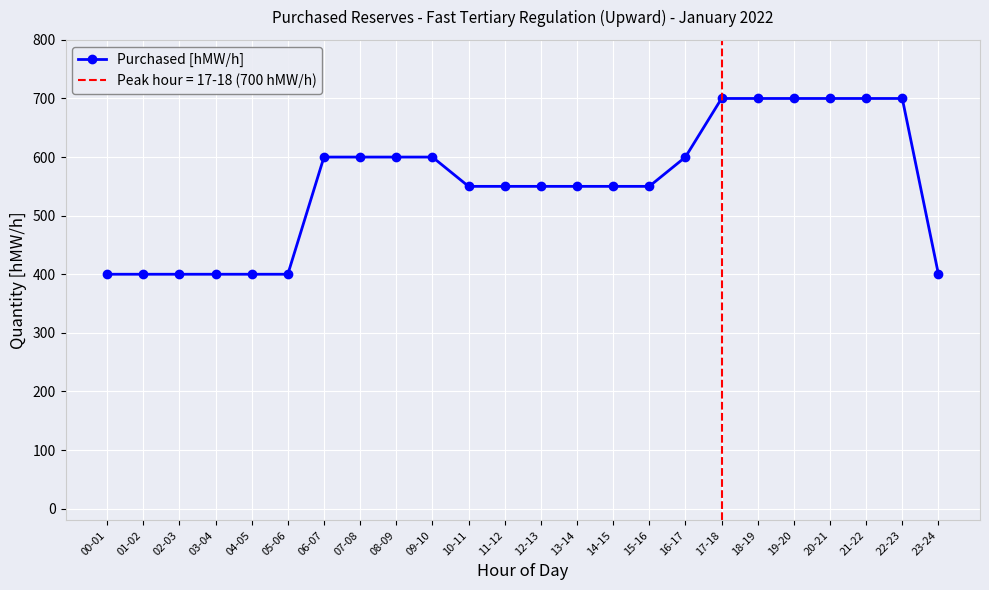

List the labels in order of value, largest first.

17-18, 18-19, 19-20, 20-21, 21-22, 22-23, 06-07, 07-08, 08-09, 09-10, 16-17, 10-11, 11-12, 12-13, 13-14, 14-15, 15-16, 00-01, 01-02, 02-03, 03-04, 04-05, 05-06, 23-24